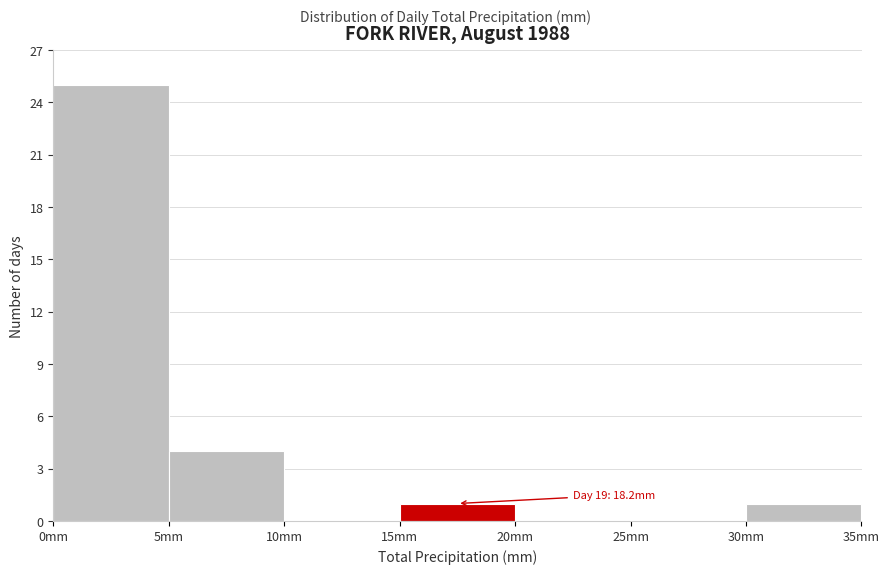

Over which range of the x-axis is the bar tallest?

0 to 5